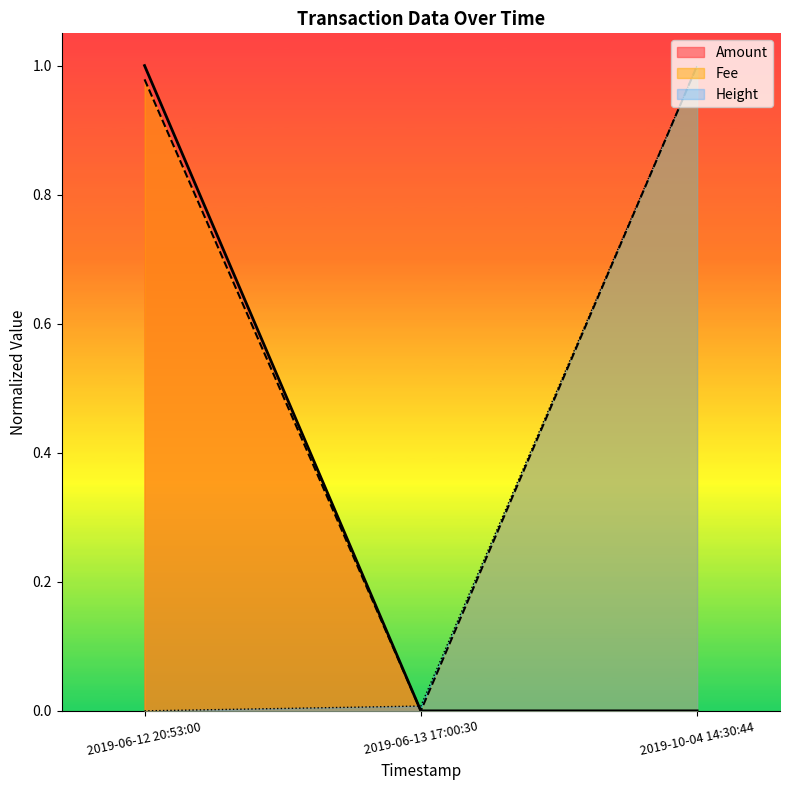

List the labels in order of Fee value, smallest first.

2019-06-13 17:00:30, 2019-06-12 20:53:00, 2019-10-04 14:30:44